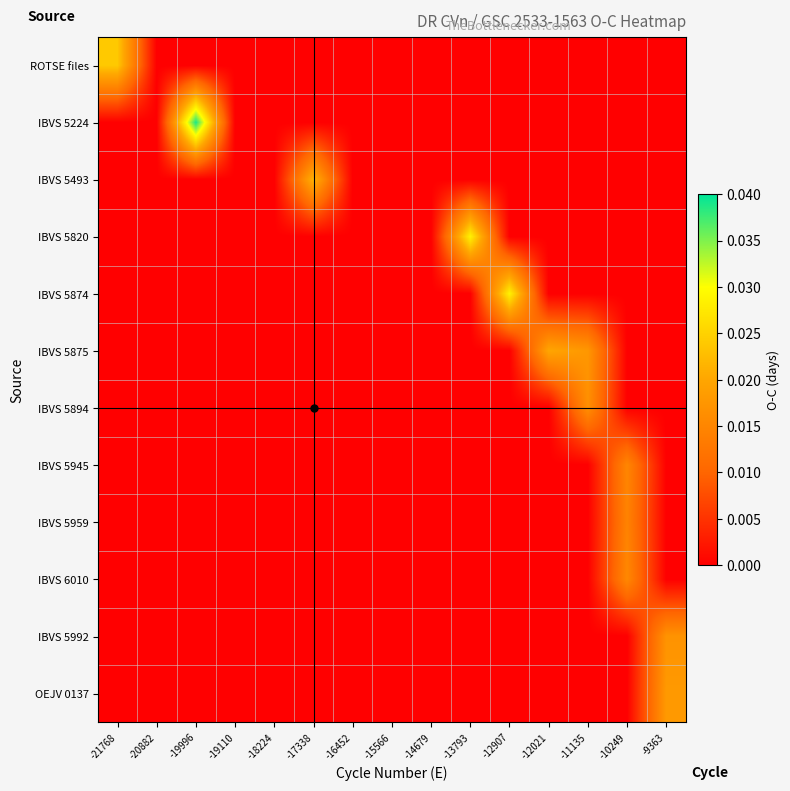

Which series changed the most between -14679 and -9363?

OEJV 0137